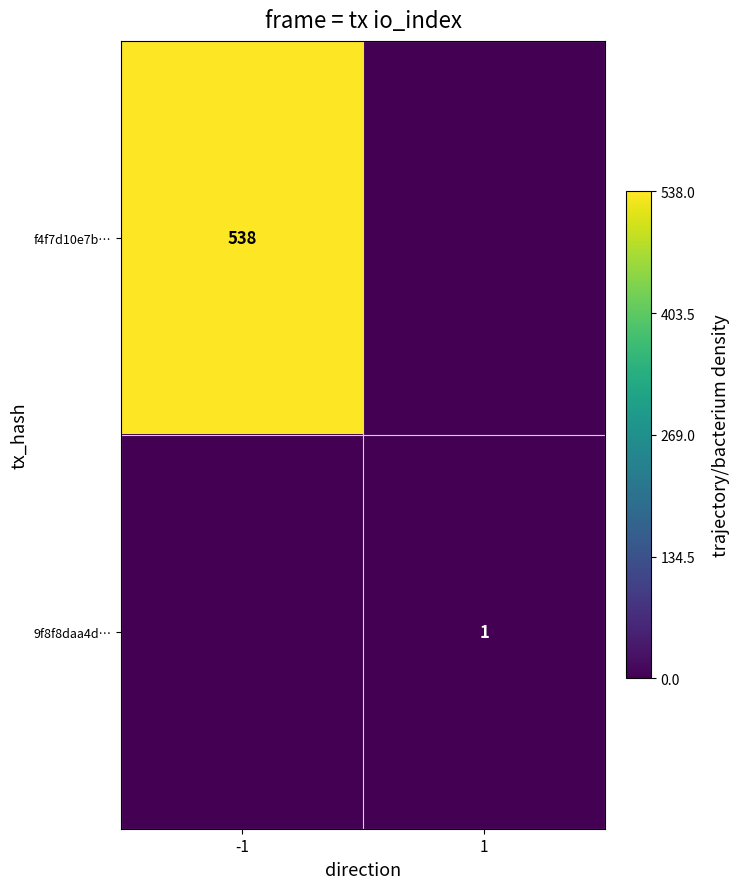

The value of f4f7d10e7b… at -1 is 538. True or false?

True